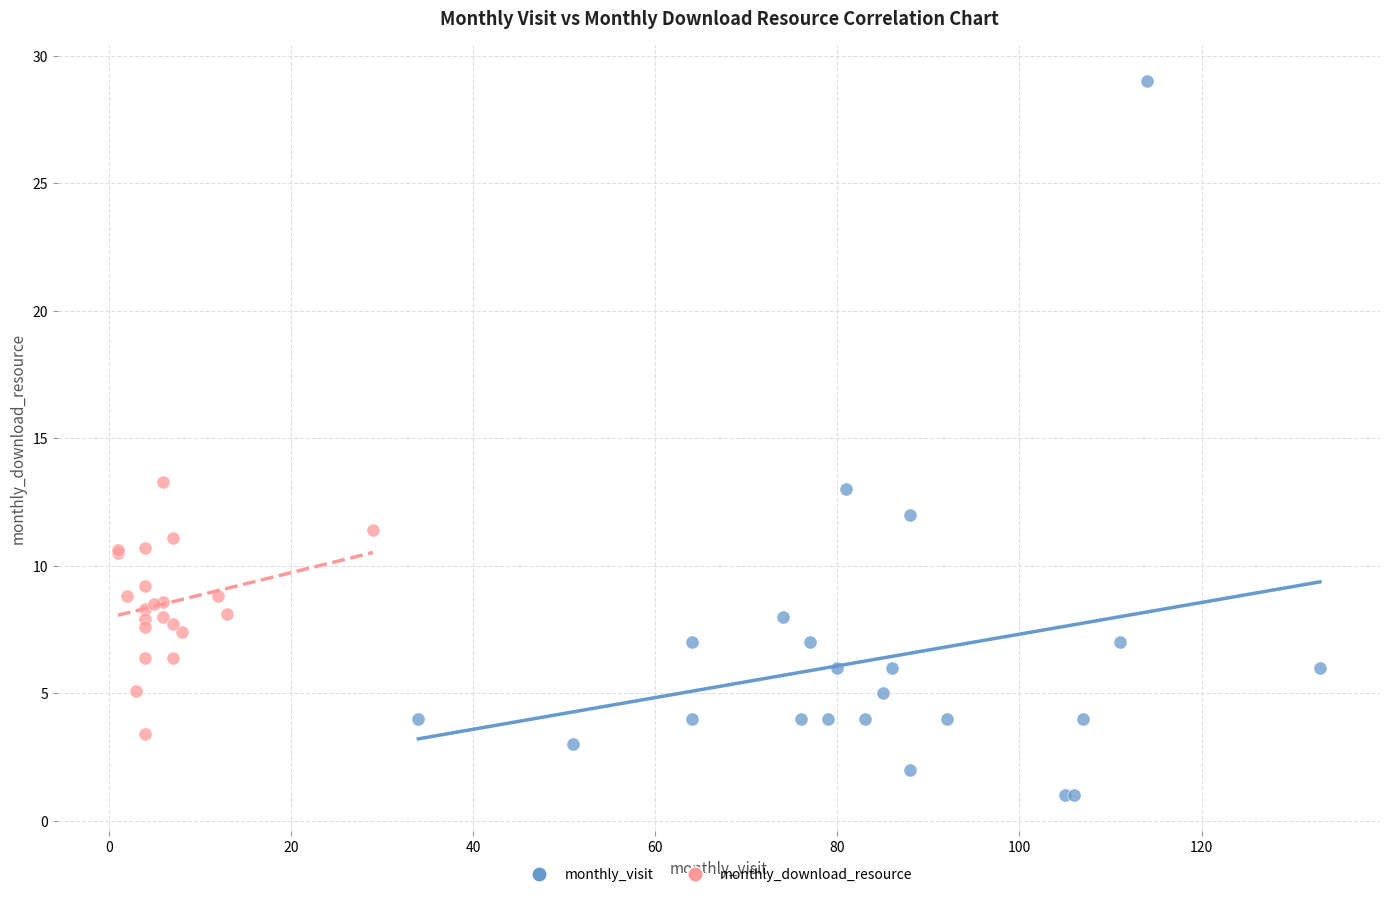

Which series contains the lowest Y value?

monthly_visit